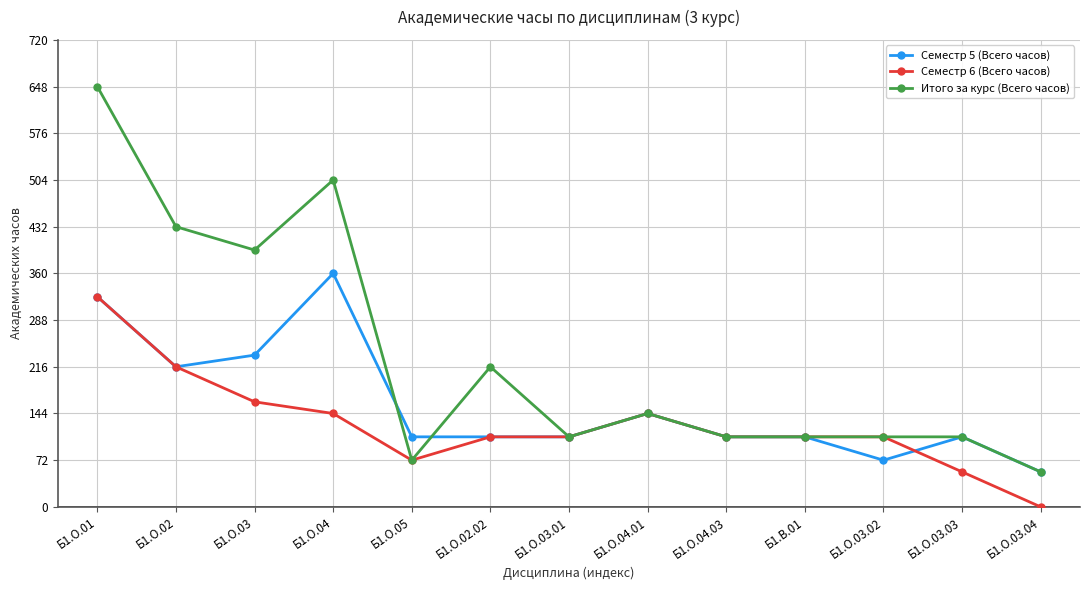

True or false: Семестр 5 (Всего часов) has a value of 71 at Б1.О.04.03.

False